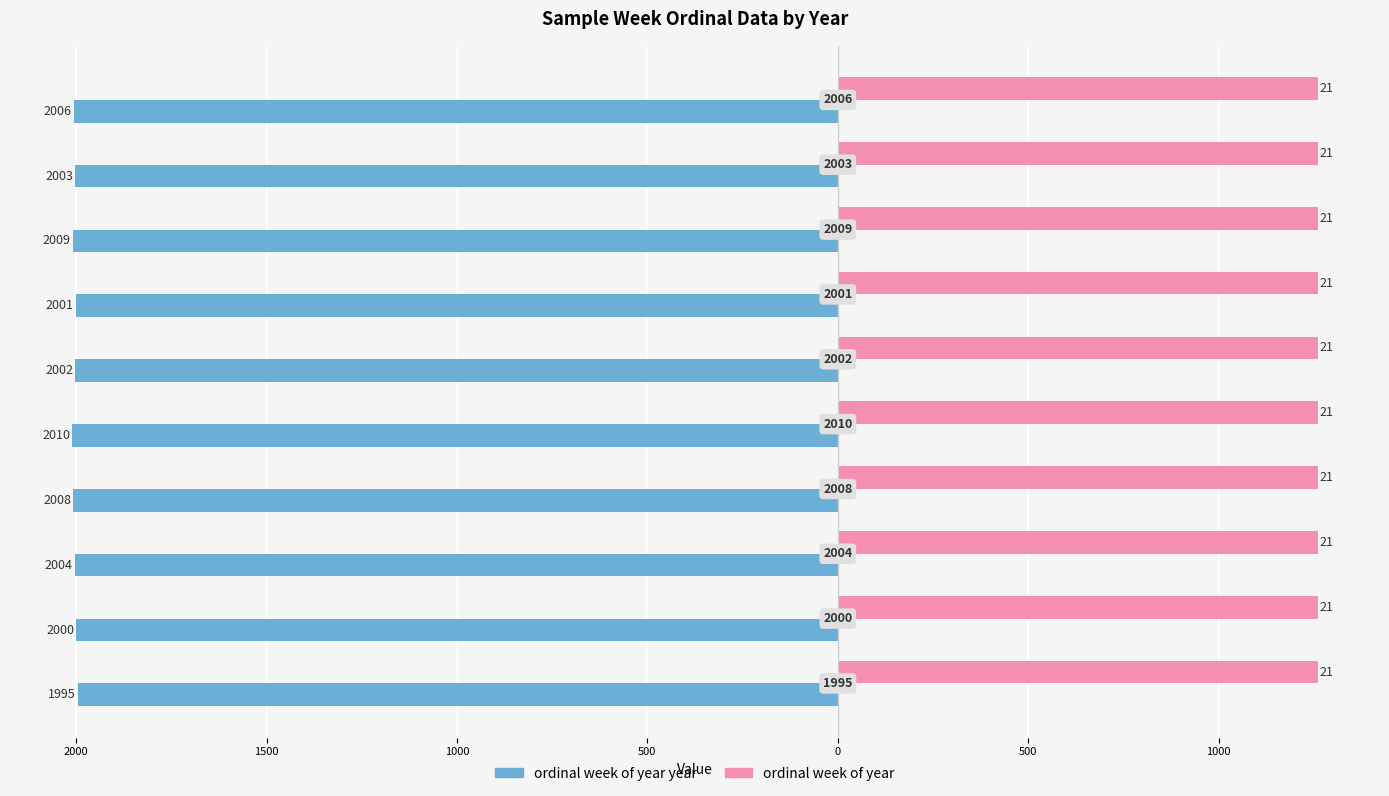

What are all the series names shown in the legend?

ordinal week of year year, ordinal week of year